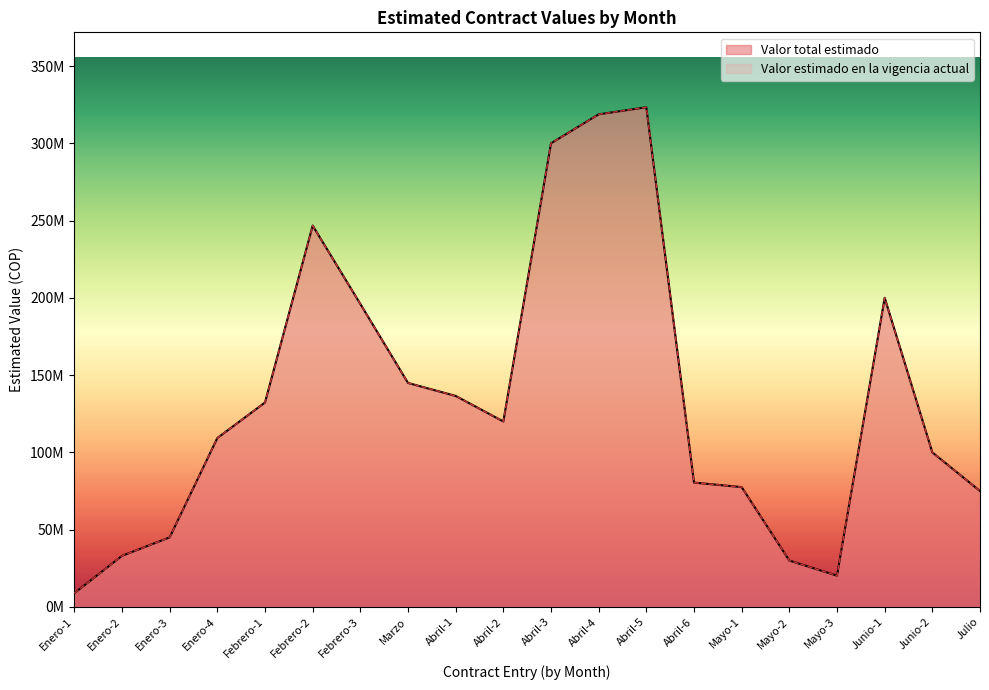

Reading left to right, extract all data points from this chart.

Valor total estimado: 8849908	33049000	45000000	109285199	132295000	246755000	196028700	144926266	136527938	120000000	300000000	318745045	323305128	80461950	77522115	30000000	20235290	200000000	100000000	75000000
Valor estimado en la vigencia actual: 8849908	33049000	45000000	109285199	132295000	246755000	196028700	144926266	136527938	120000000	300000000	318745045	323305128	80461950	77522115	30000000	20235290	200000000	100000000	75000000